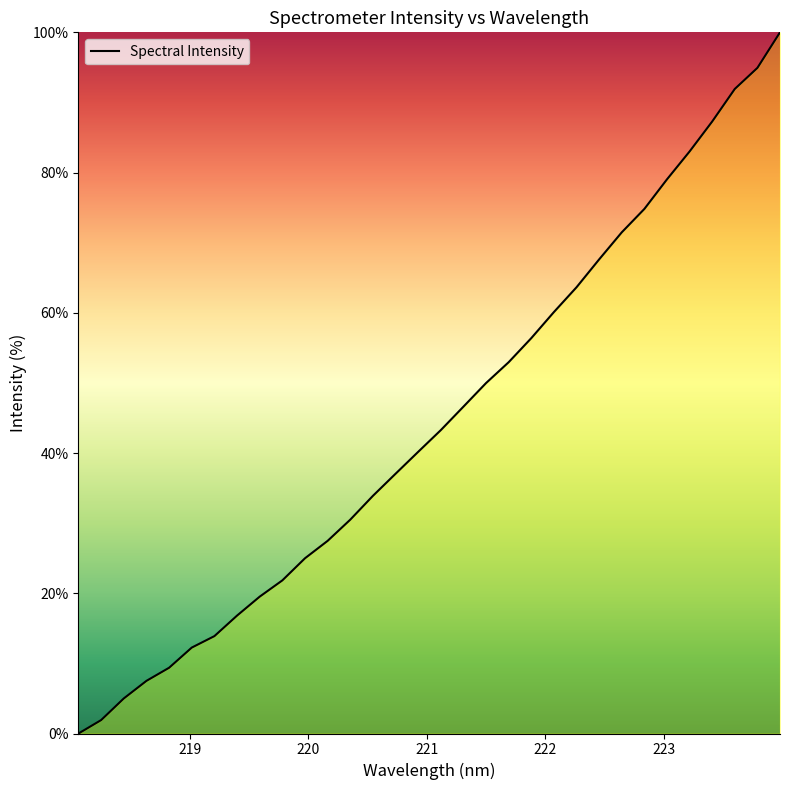

What is the greatest value displayed?

100.0